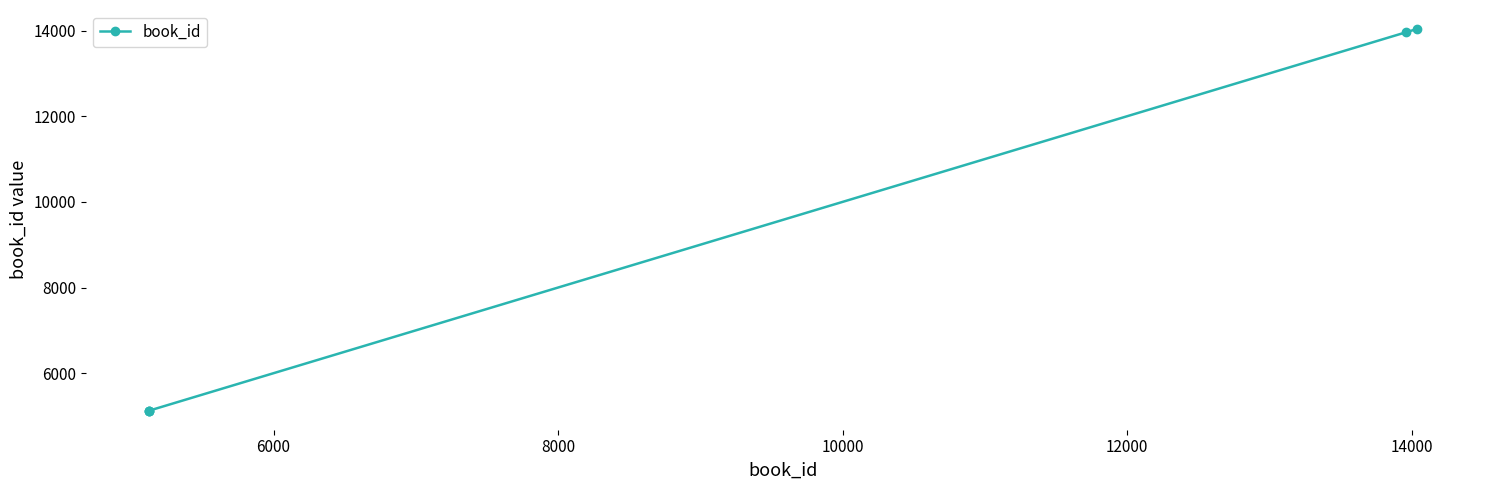

What is the value of the 2nd point from the left?

5126